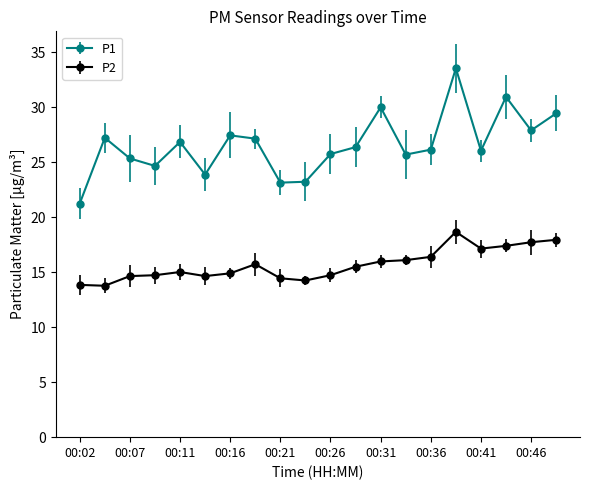

Reading right to left, list all the values displayed in this chart.

P1: 00:48=29.4	00:46=27.9	00:43=30.9	00:41=26.1	00:38=33.5	00:36=26.1	00:34=25.7	00:31=30.0	00:29=26.4	00:26=25.8	00:24=23.2	00:21=23.1	00:19=27.1	00:16=27.4	00:14=23.9	00:11=26.9	00:09=24.7	00:07=25.4	00:04=27.2	00:02=21.2
P2: 00:48=17.9	00:46=17.7	00:43=17.4	00:41=17.1	00:38=18.7	00:36=16.4	00:34=16.1	00:31=16.0	00:29=15.5	00:26=14.7	00:24=14.2	00:21=14.4	00:19=15.7	00:16=14.9	00:14=14.7	00:11=15.0	00:09=14.7	00:07=14.7	00:04=13.8	00:02=13.8